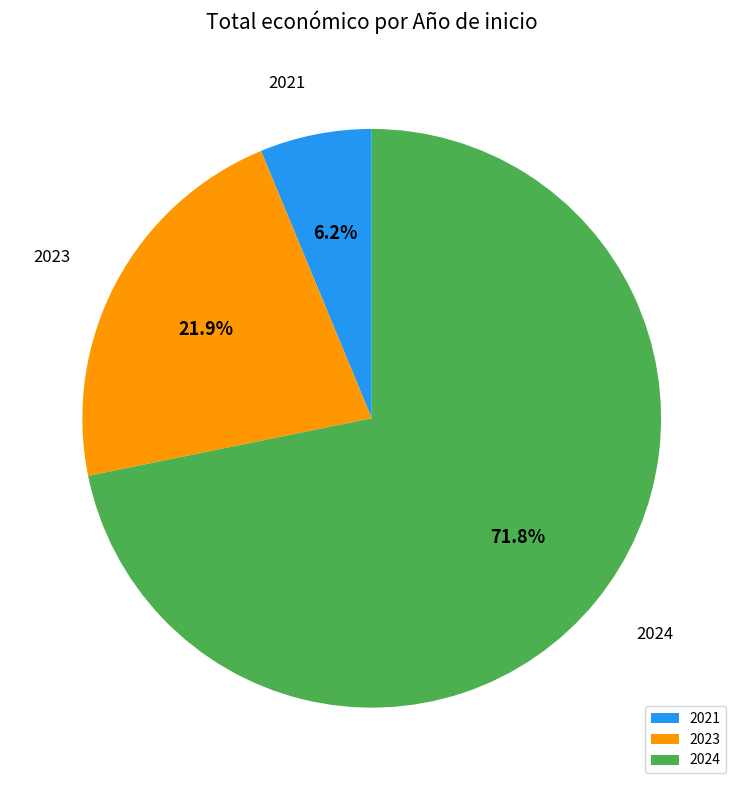

Rank the categories by value from highest to lowest.

2024, 2023, 2021